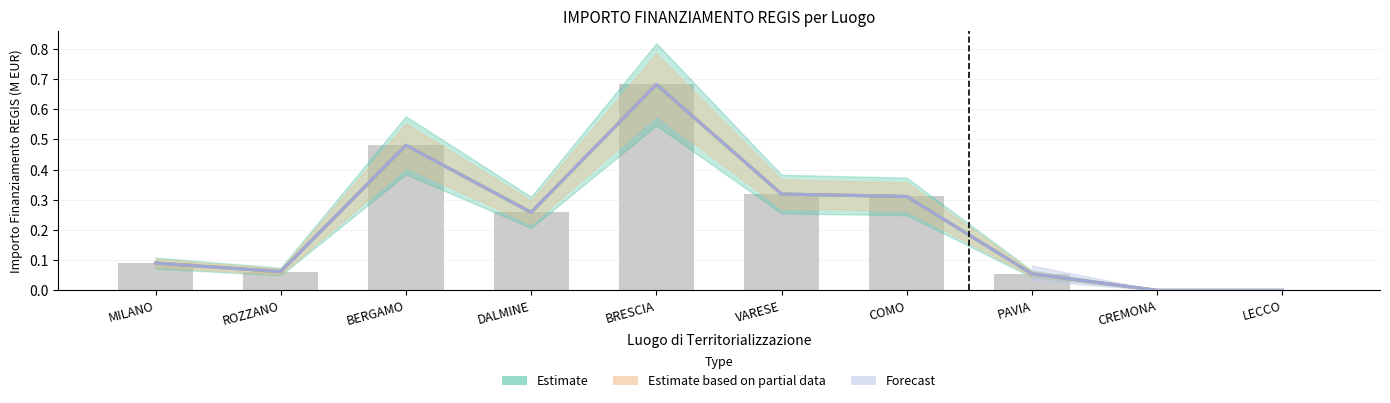

What is the difference between the Forecast values at LECCO and DALMINE?

0.3